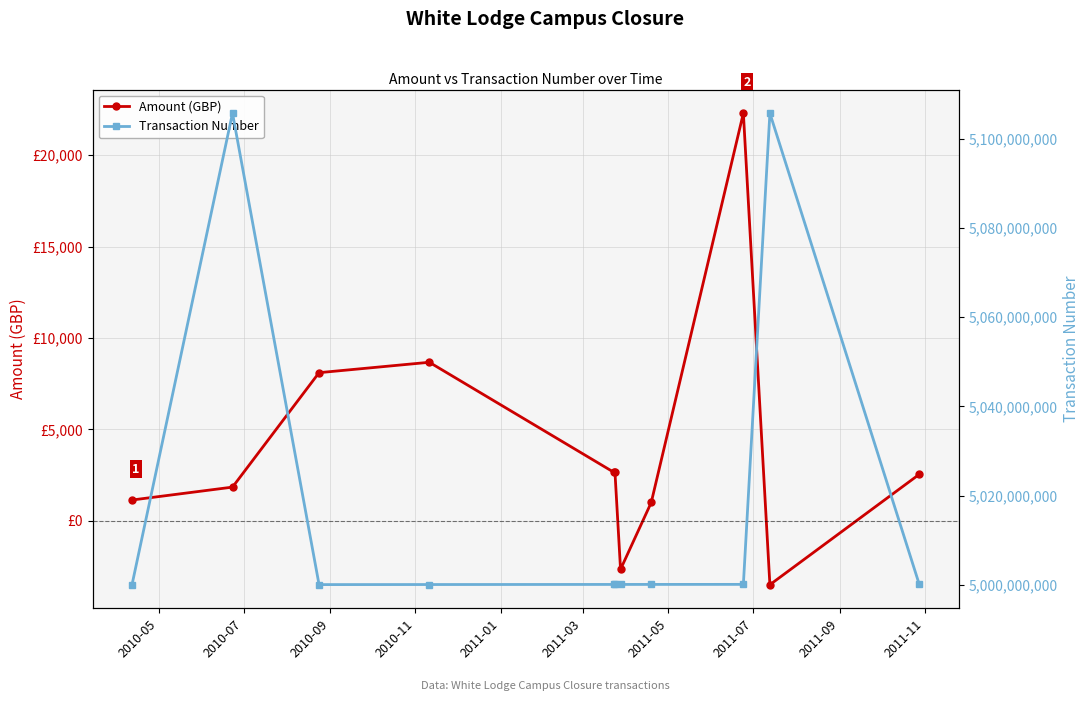

Is the value of Transaction Number at 2010-11 greater than the value of Amount (GBP) at 2010-11?

Yes